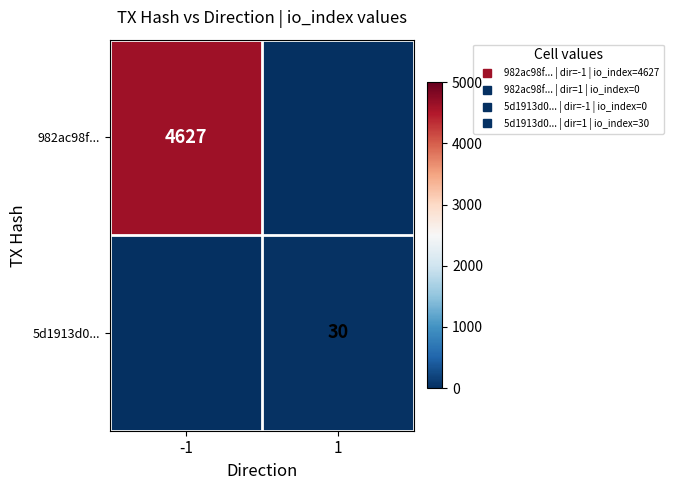

What is the sum of all 5d1913d0... values?

30